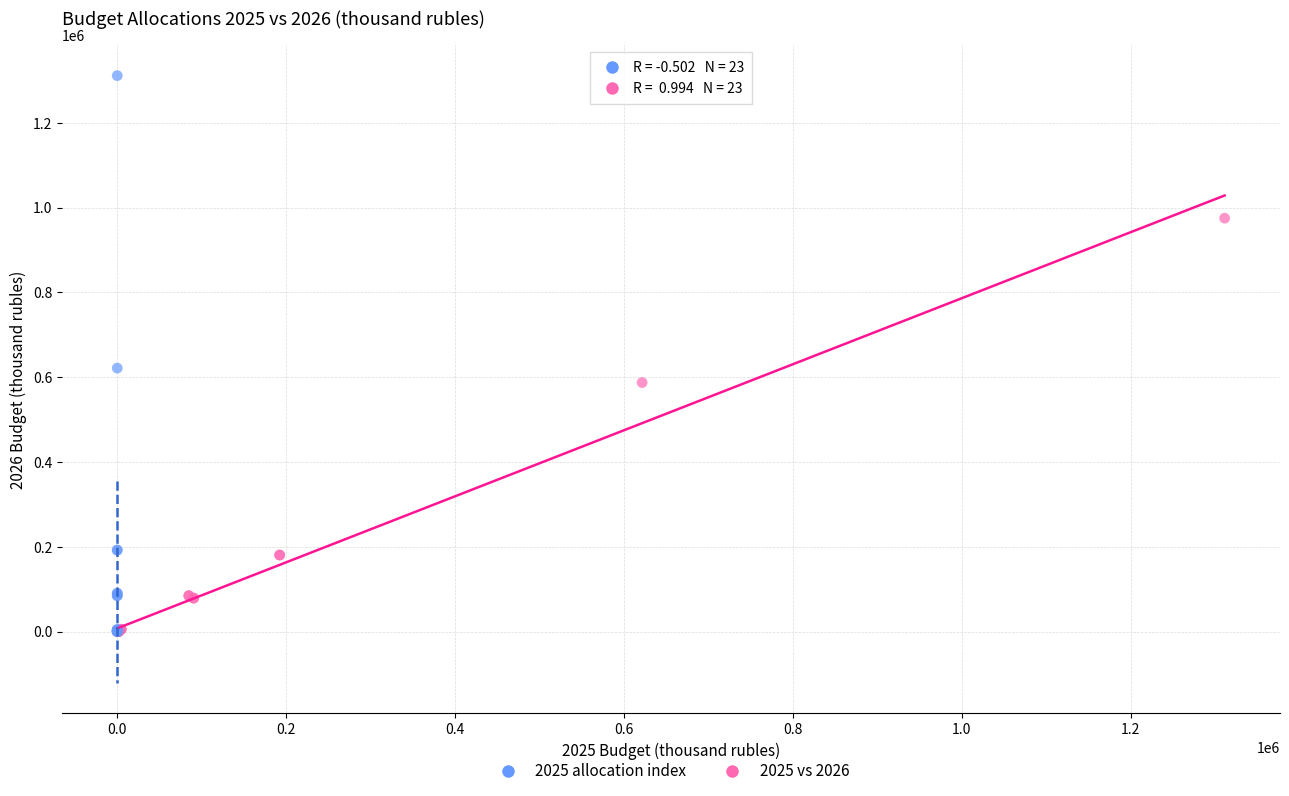

Which series reaches the maximum Y coordinate?

2025 allocation index